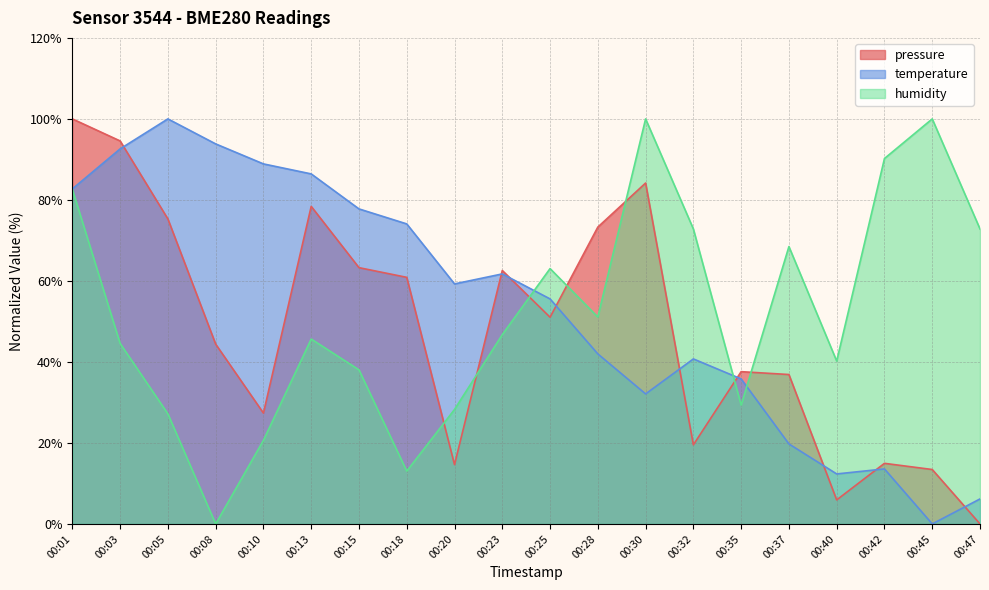

Reading left to right, list all the values displayed in this chart.

pressure: 100.0	94.6	75.3	44.4	27.4	78.4	63.3	60.9	14.6	62.6	51.0	73.3	84.2	19.5	37.6	36.9	5.9	15.0	13.4	0.0
temperature: 82.7	92.6	100.0	93.8	88.9	86.4	77.8	74.1	59.3	61.7	55.6	42.0	32.1	40.7	35.8	19.8	12.3	13.6	0.0	6.2
humidity: 82.6	44.6	27.2	0.0	20.7	45.7	38.0	13.0	28.3	46.7	63.0	51.1	100.0	72.8	29.3	68.5	40.2	90.2	100.0	72.8